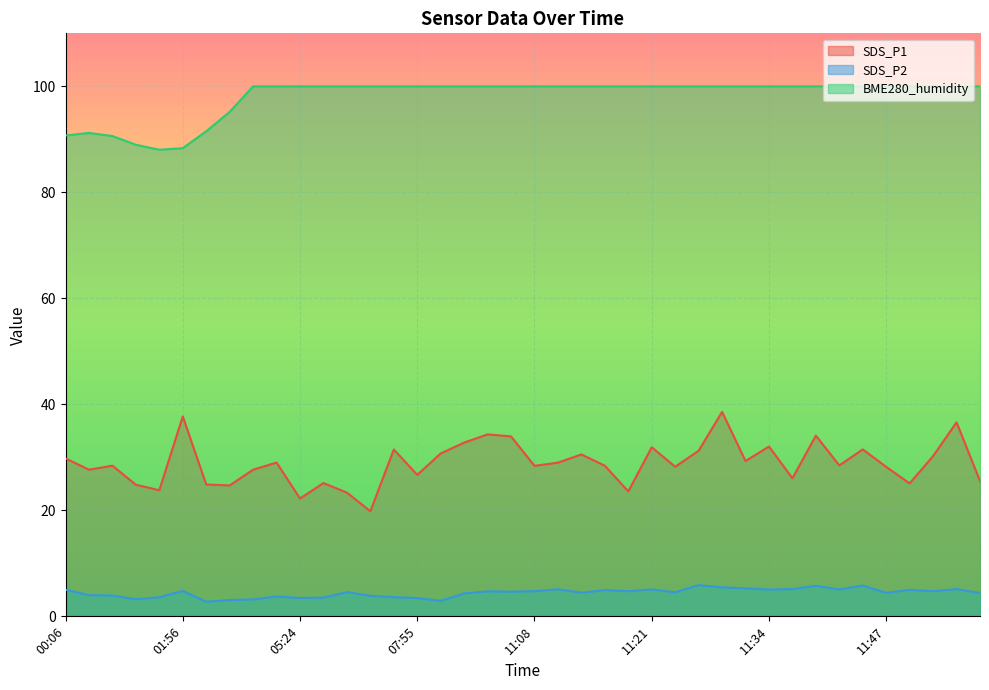

True or false: SDS_P1 and BME280_humidity cross at least once.

False